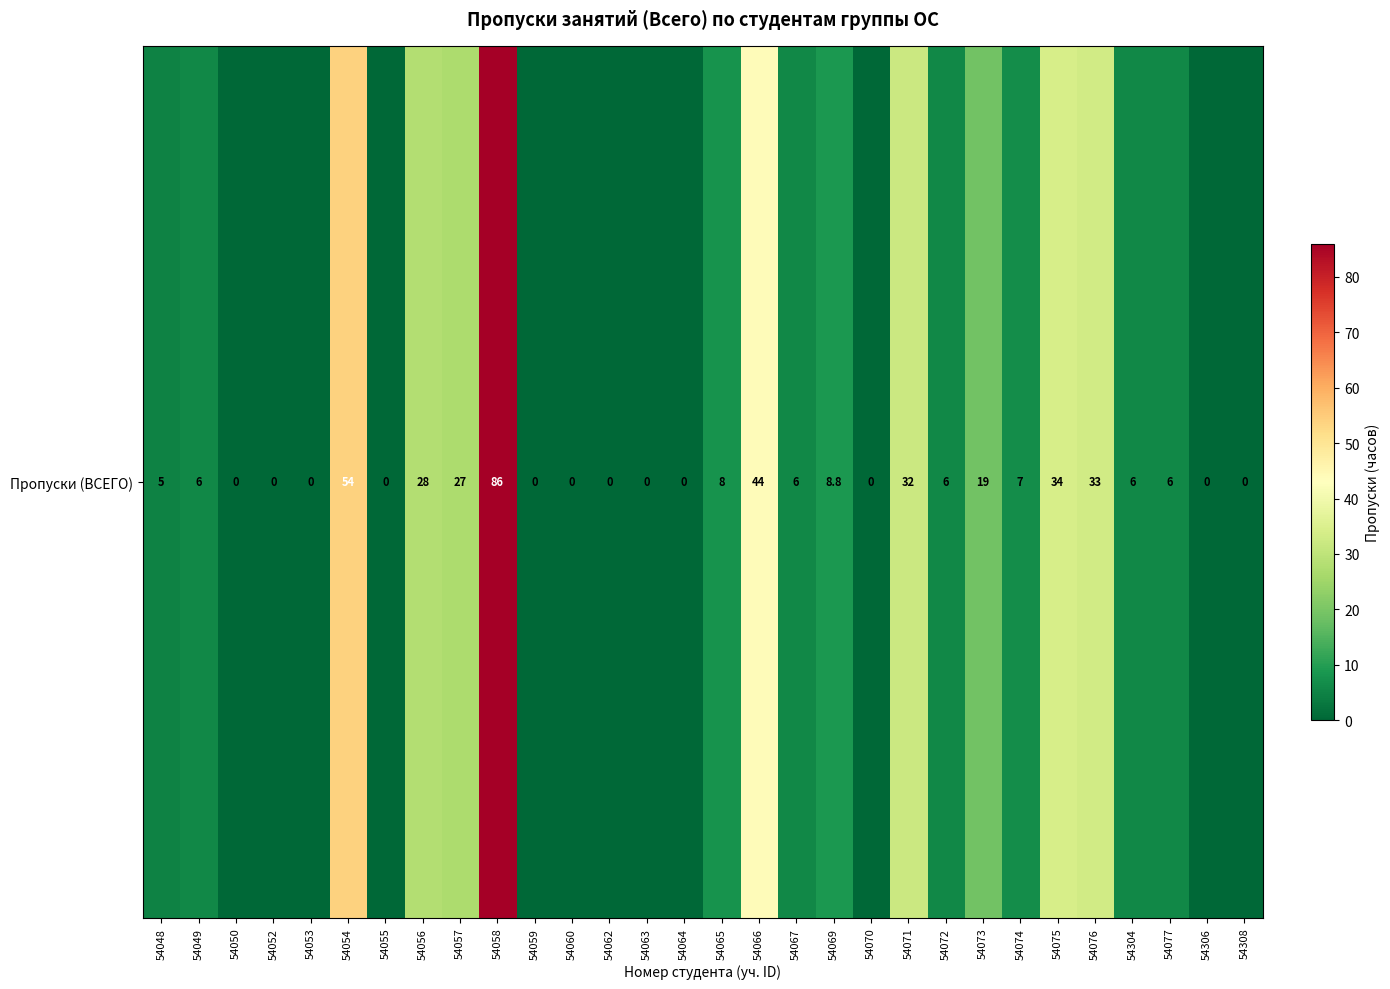

The chart shows a value of 59.2 at 54075. True or false?

False